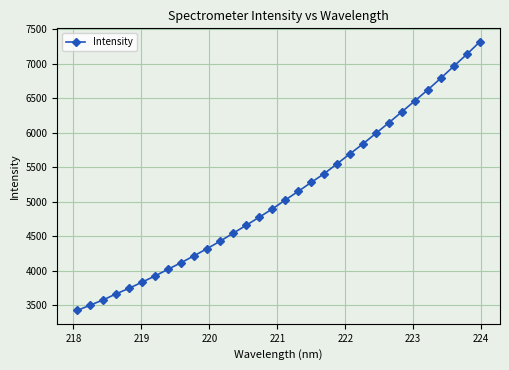

Is this an area chart (filled region under the line)?

No